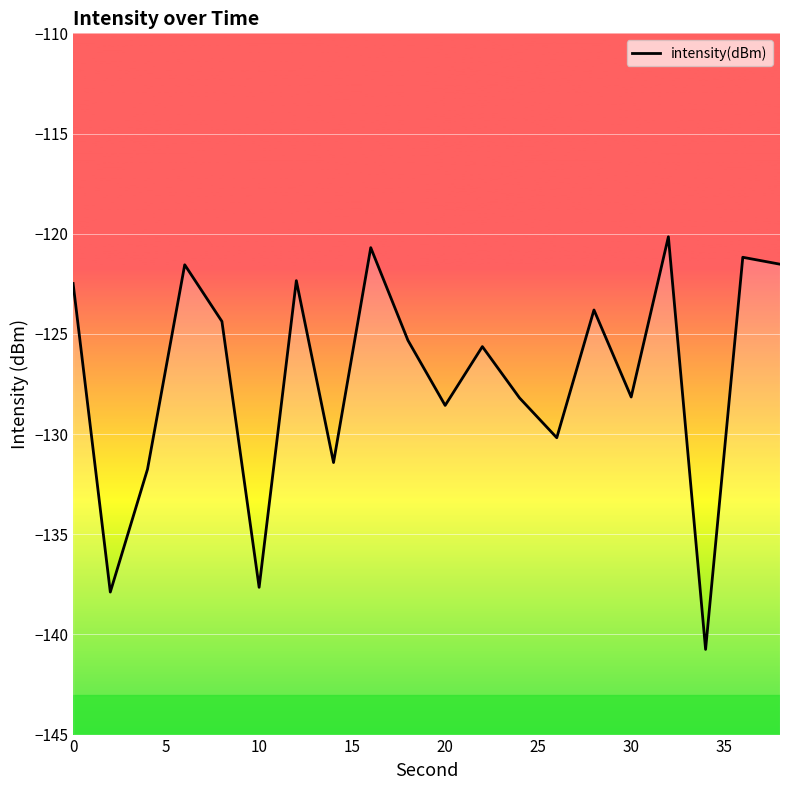

What is the average value?

-127.2